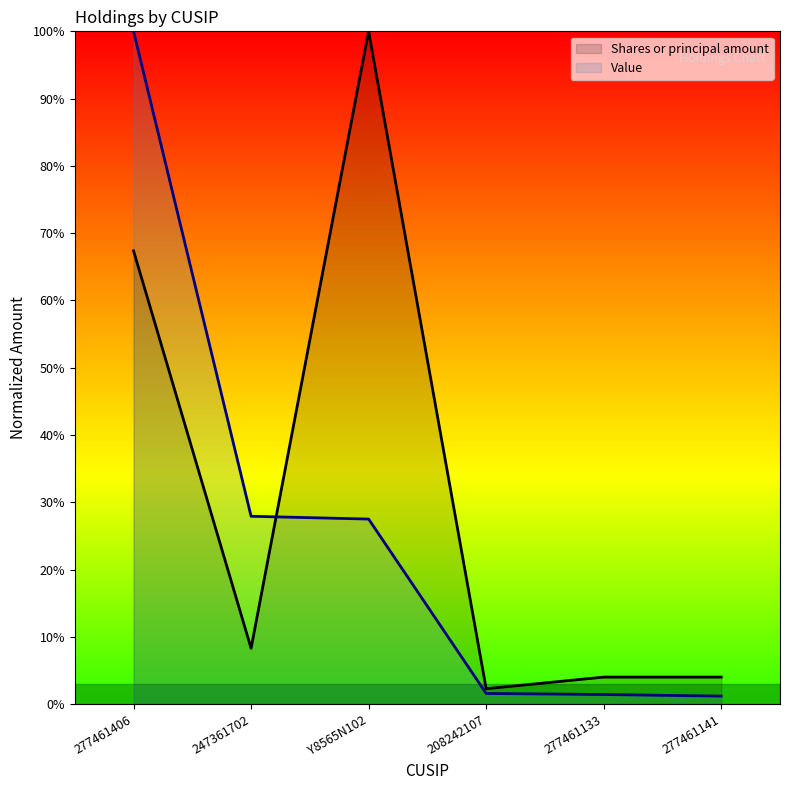

Reading left to right, what are all the values shown in this chart?

Shares or principal amount: 277461406=0.7	247361702=0.1	Y8565N102=1.0	208242107=0.0	277461133=0.0	277461141=0.0
Value: 277461406=1.0	247361702=0.3	Y8565N102=0.3	208242107=0.0	277461133=0.0	277461141=0.0